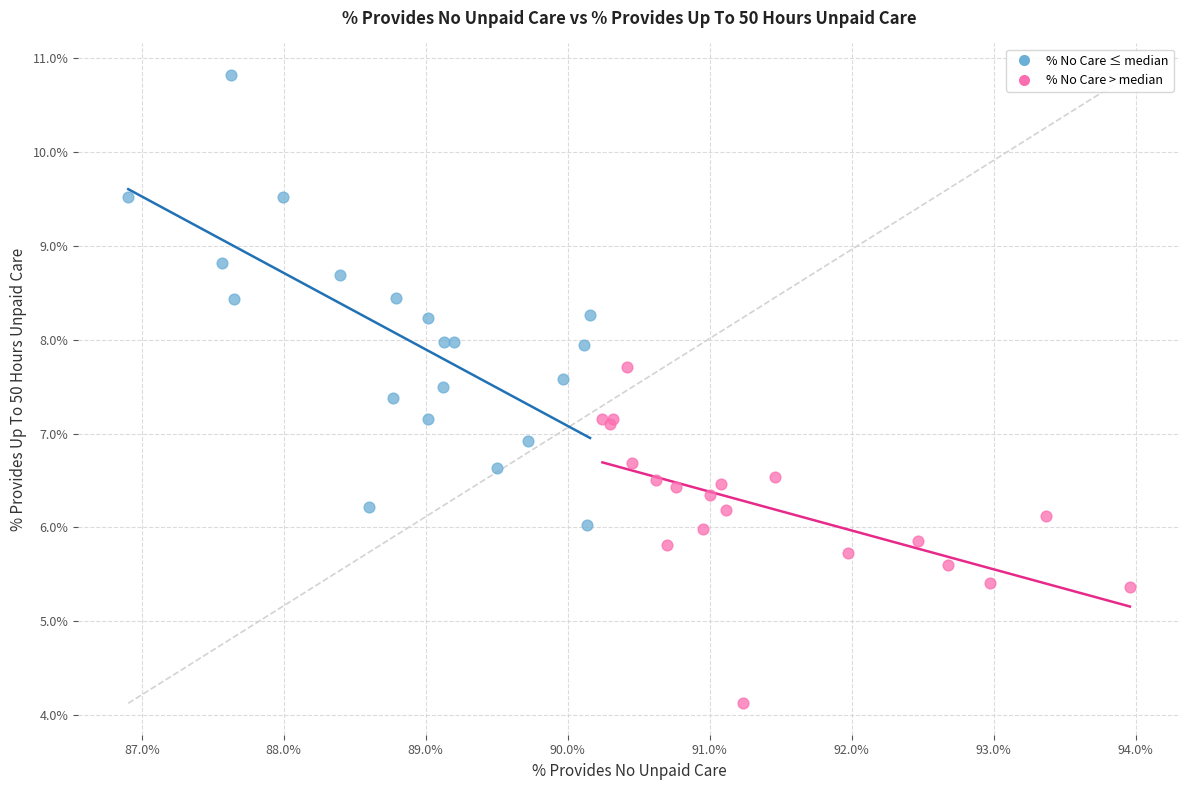

Which series reaches the maximum Y coordinate?

% No Care ≤ median